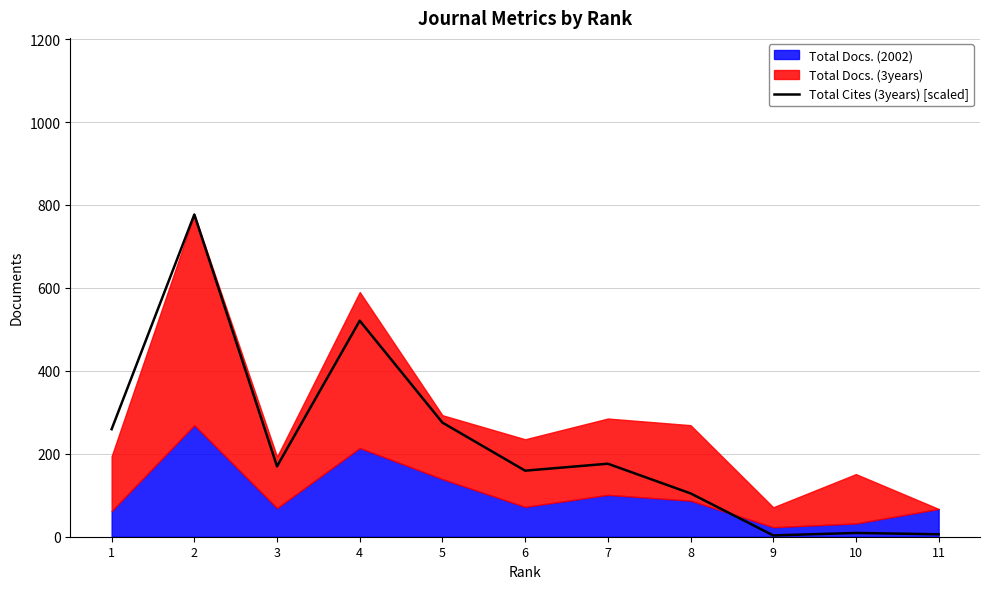

Which has a higher value, 10 or 1?

1